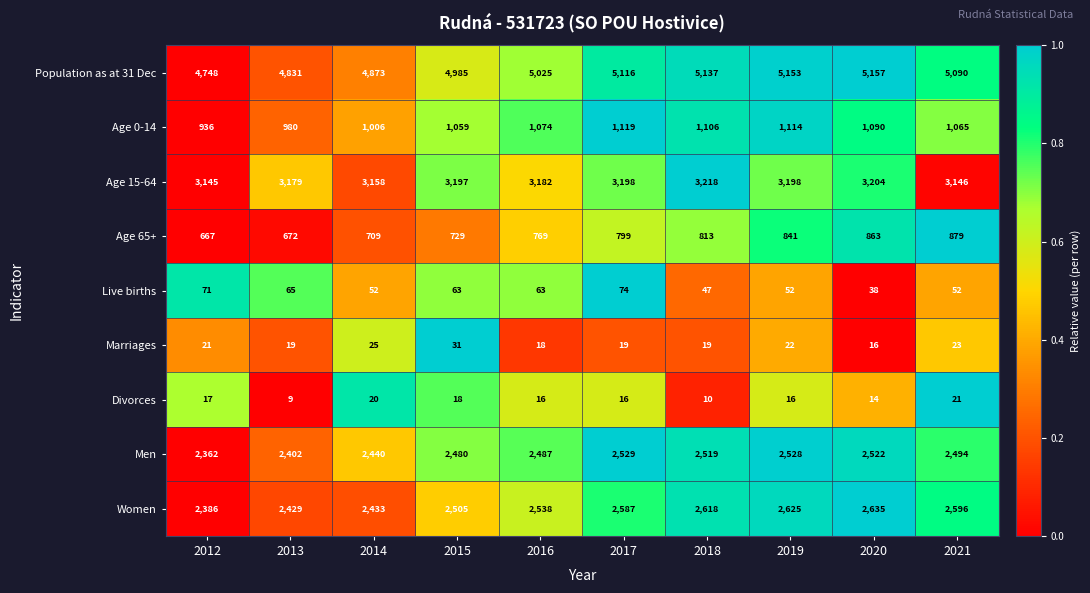

True or false: Age 65+ has a value of 1188 at 2019.

False